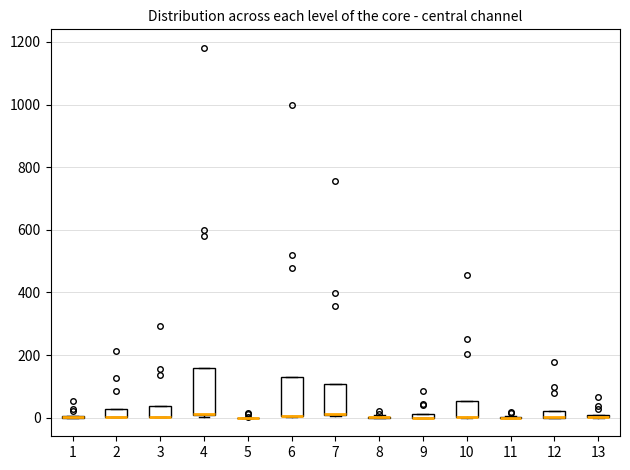

Comparing the boxes themselves (not the whiskers), which one is the tallest?

4